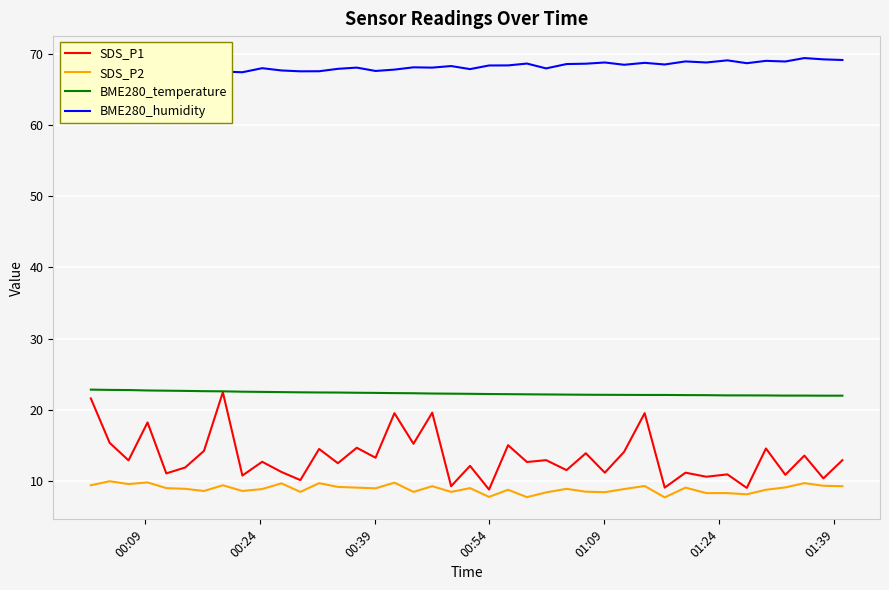

At how many categories does at least one series exceed 10?

40